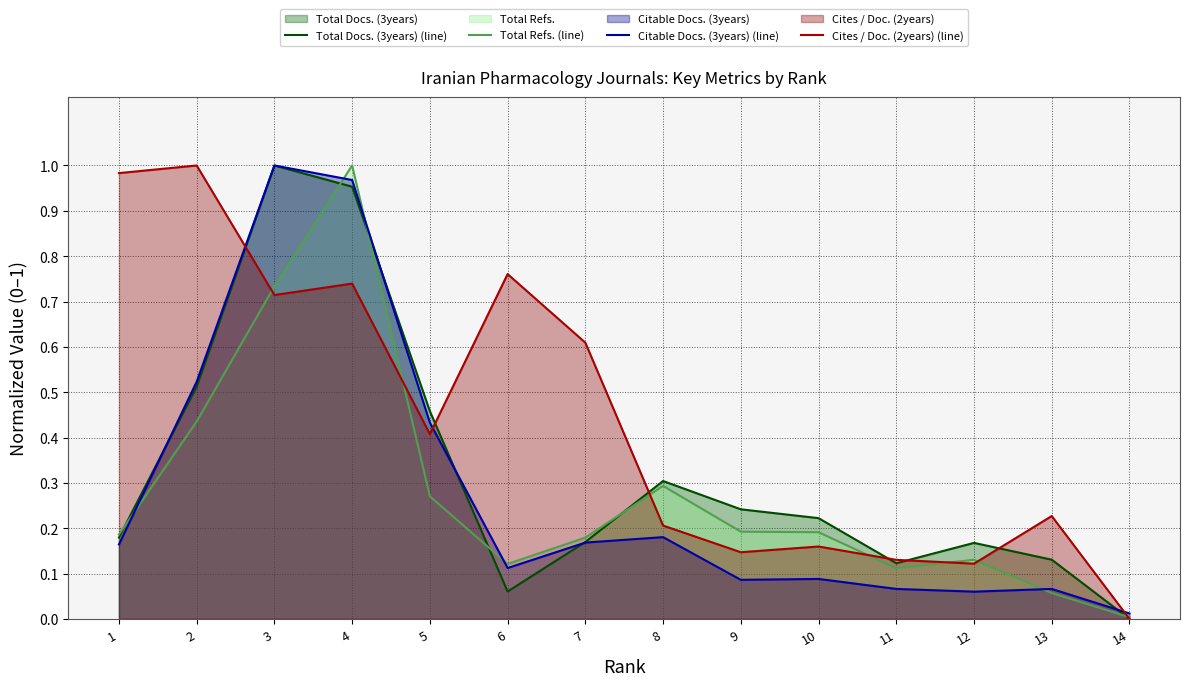

The Total Docs. (3years) (line) series shows 0.1 at 13. True or false?

True